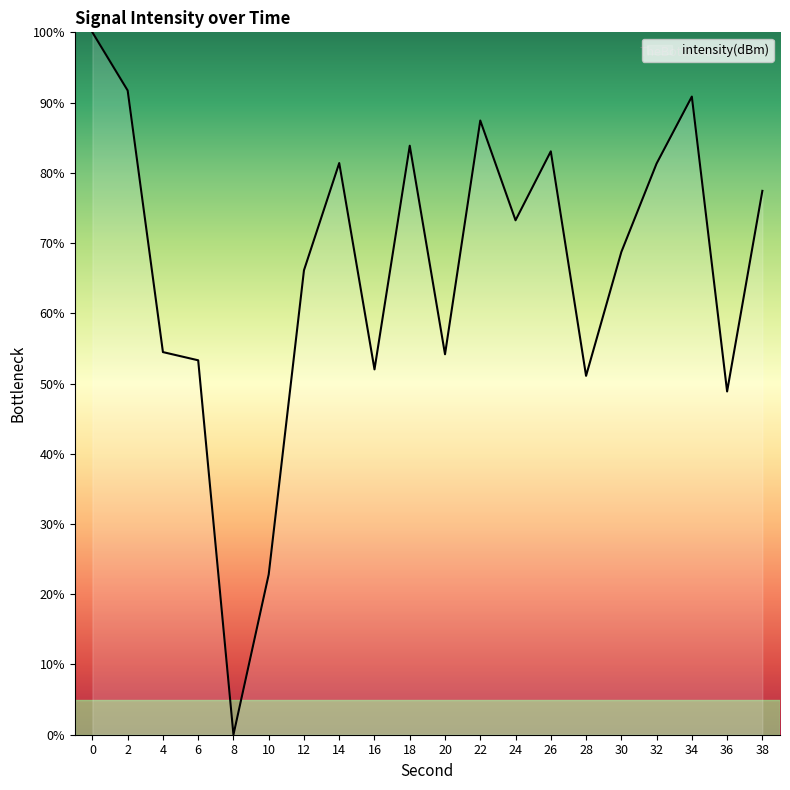

What is the greatest value displayed?

100.0